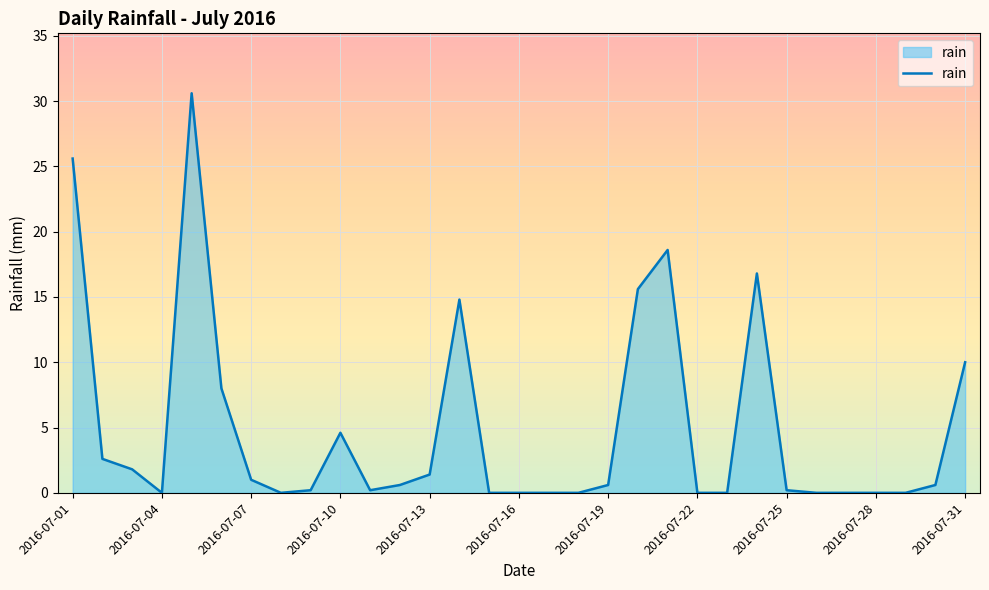

What is the difference between the maximum and minimum values?

30.6